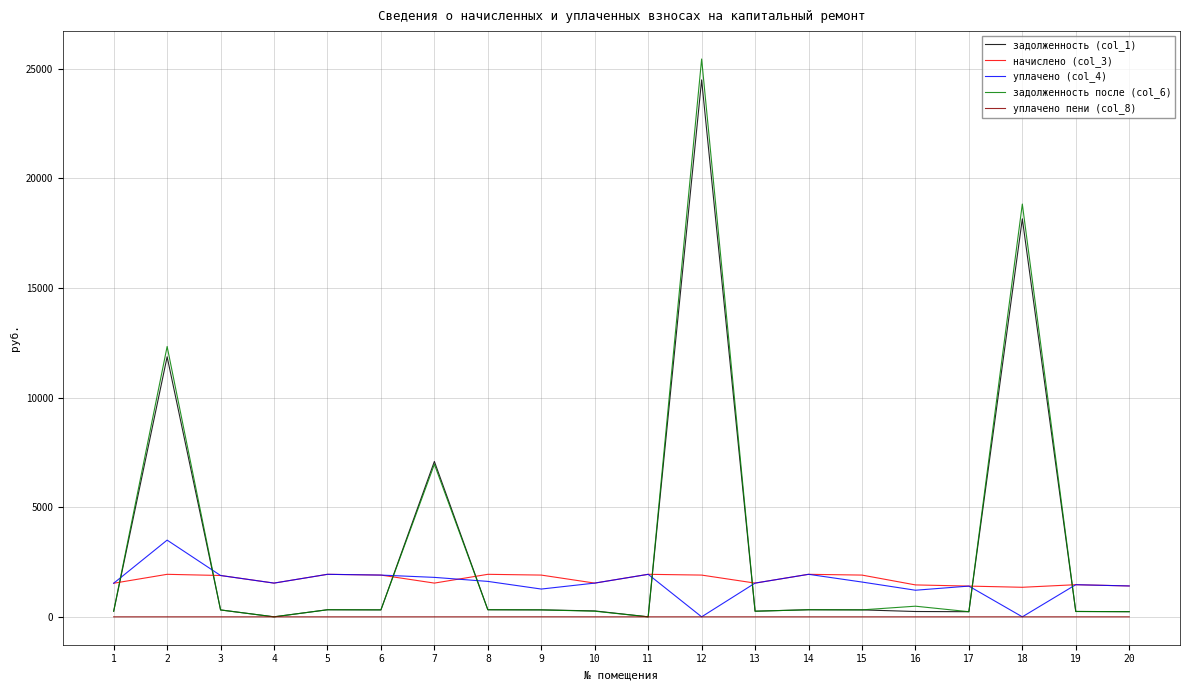

What are all the series names shown in the legend?

задолженность (col_1), начислено (col_3), уплачено (col_4), задолженность после (col_6), уплачено пени (col_8)